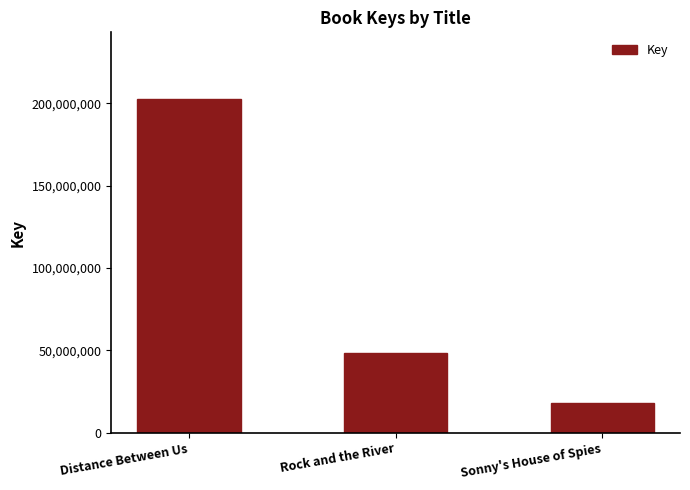

List the labels in order of value, largest first.

Distance Between Us, Rock and the River, Sonny's House of Spies